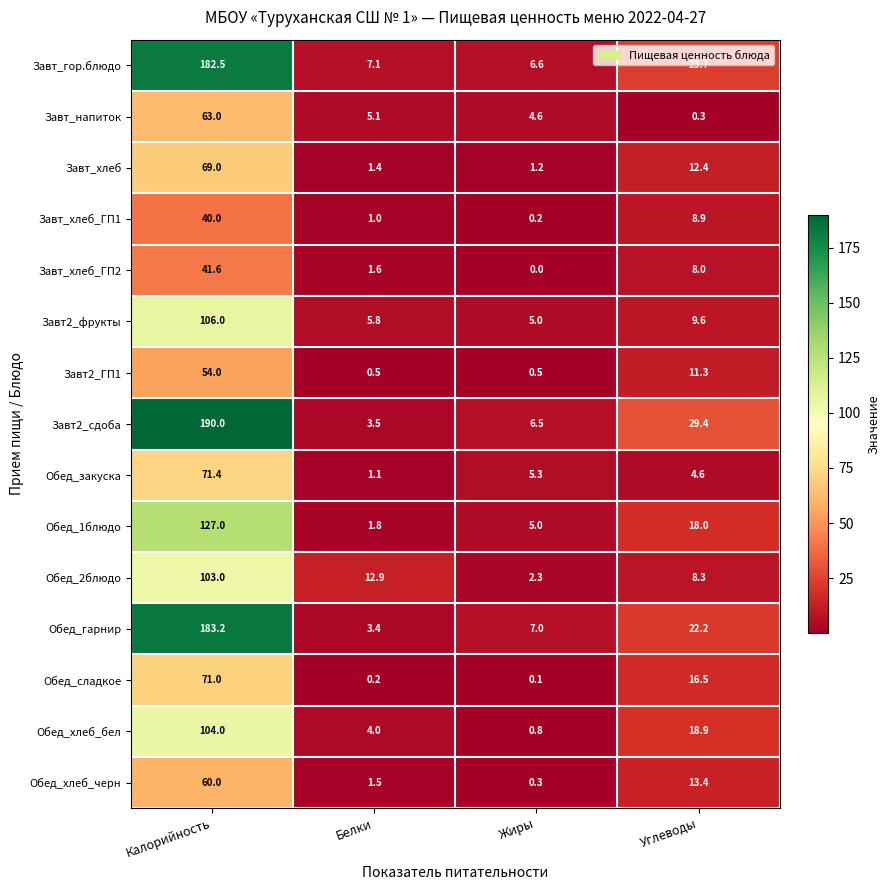

What is the total value across all series at Белки?

50.9